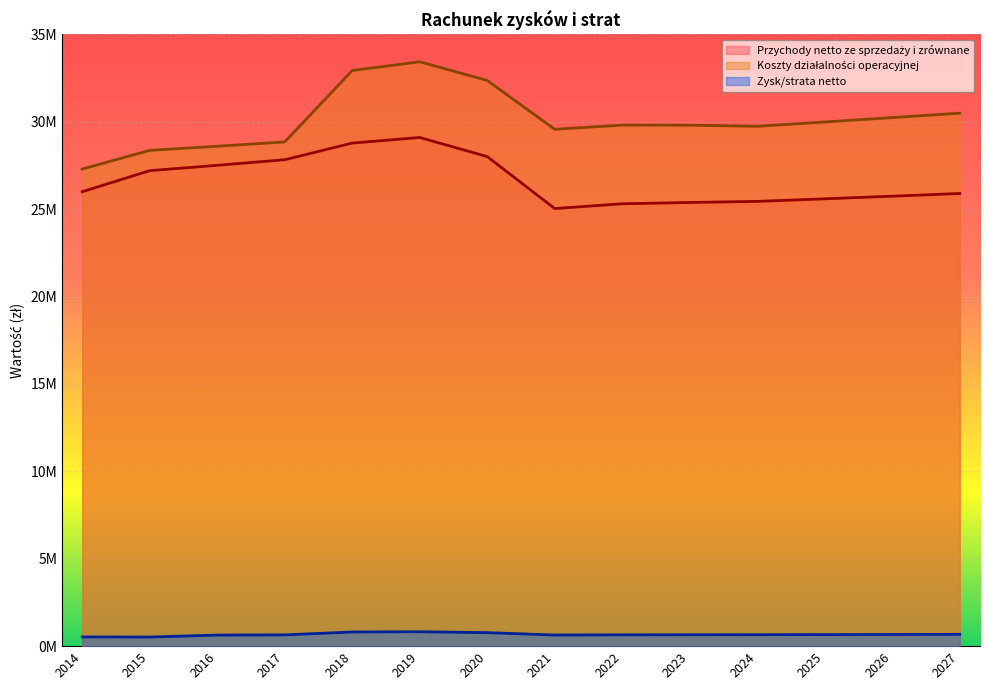

What are all the series names shown in the legend?

Przychody netto ze sprzedaży i zrównane, Koszty działalności operacyjnej, Zysk/strata netto